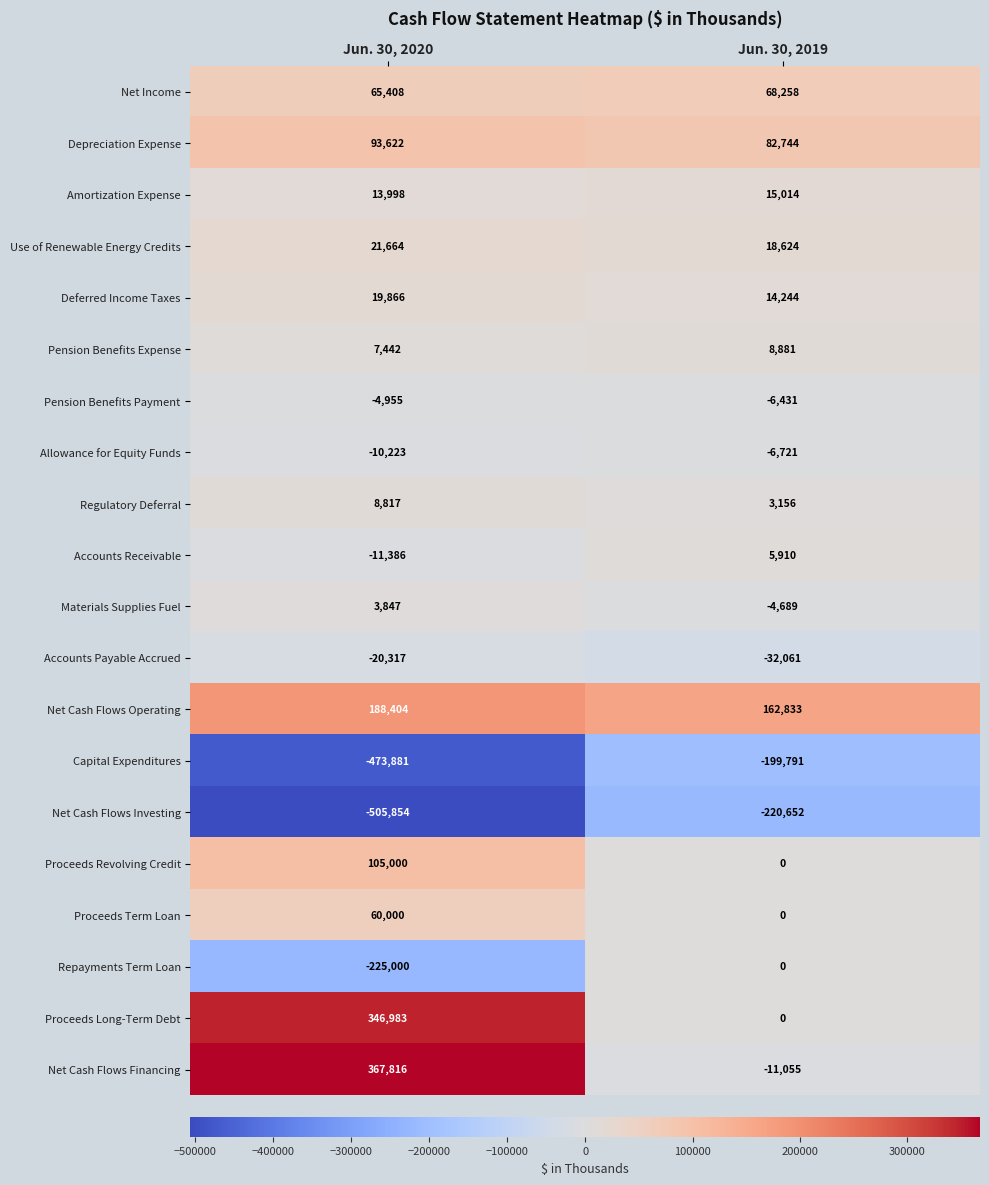

At which label does Depreciation Expense reach its peak?

Jun. 30, 2020